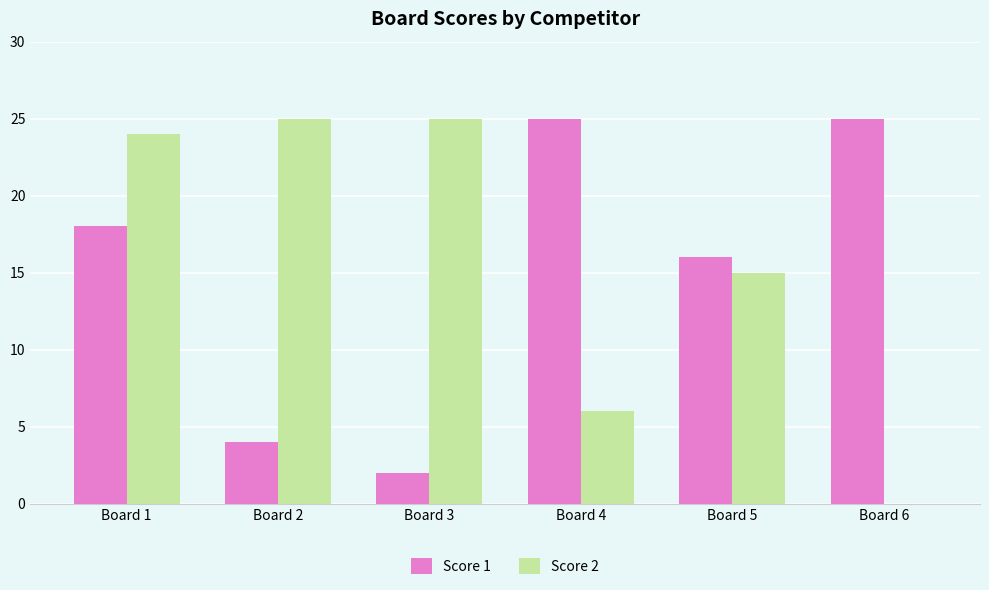

Reading left to right, transcribe all the data shown in this chart.

Score 1: 18	4	2	25	16	25
Score 2: 24	25	25	6	15	0